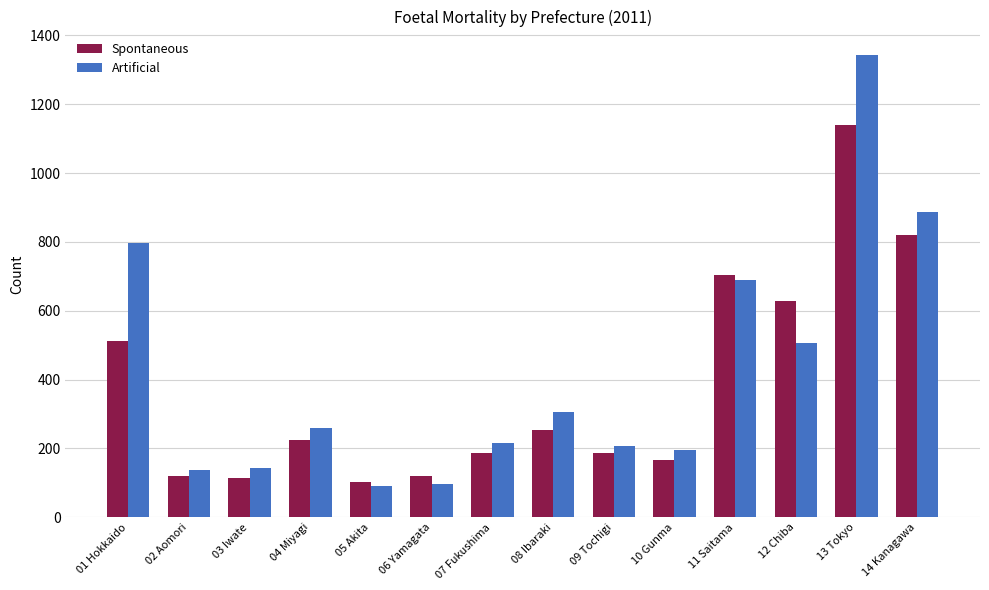

At which label is Spontaneous closest to 620?

12 Chiba